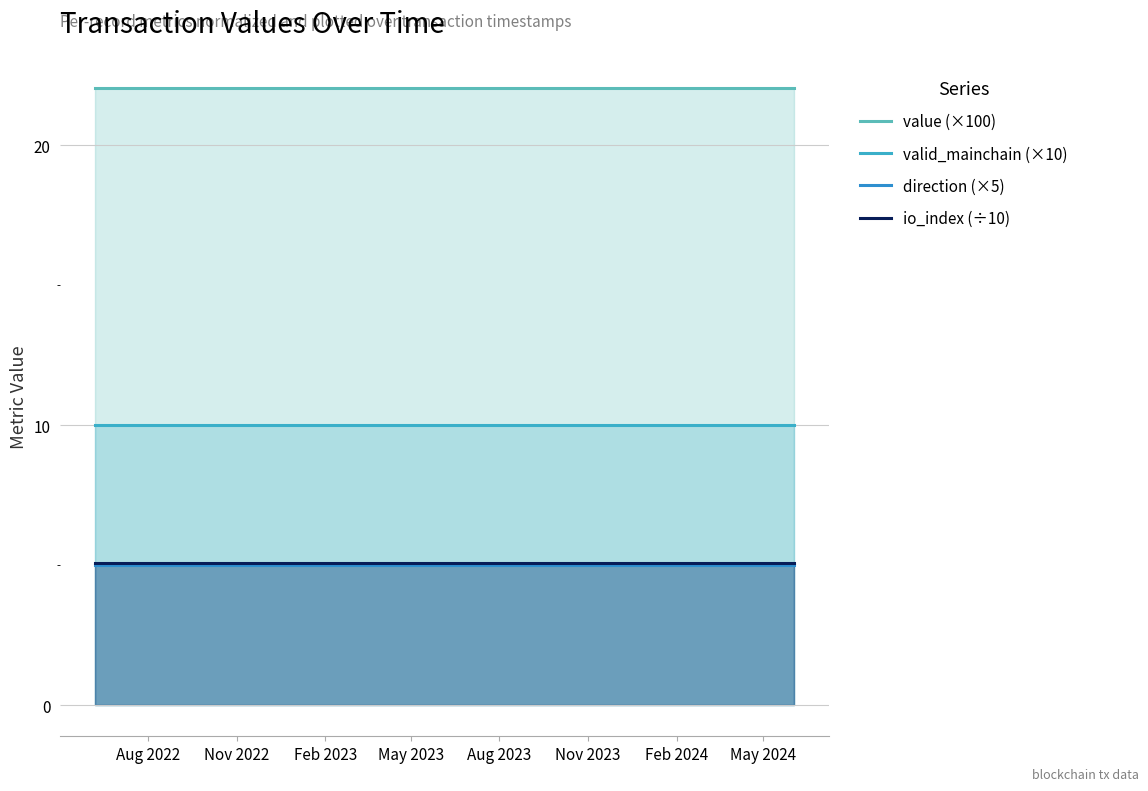

At Aug 2022, list the series in order from largest to smallest.

value (×100), valid_mainchain (×10), io_index (÷10), direction (×5)